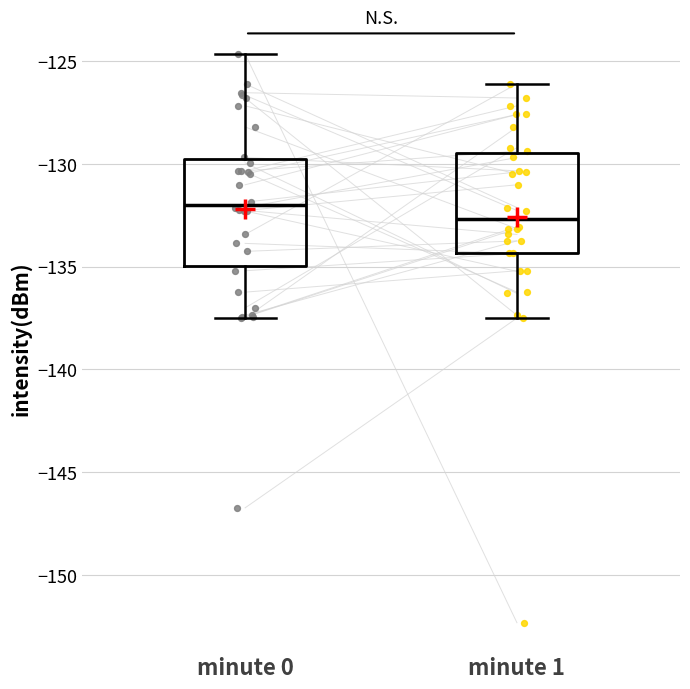

Which box's median line is the lowest?

minute 1